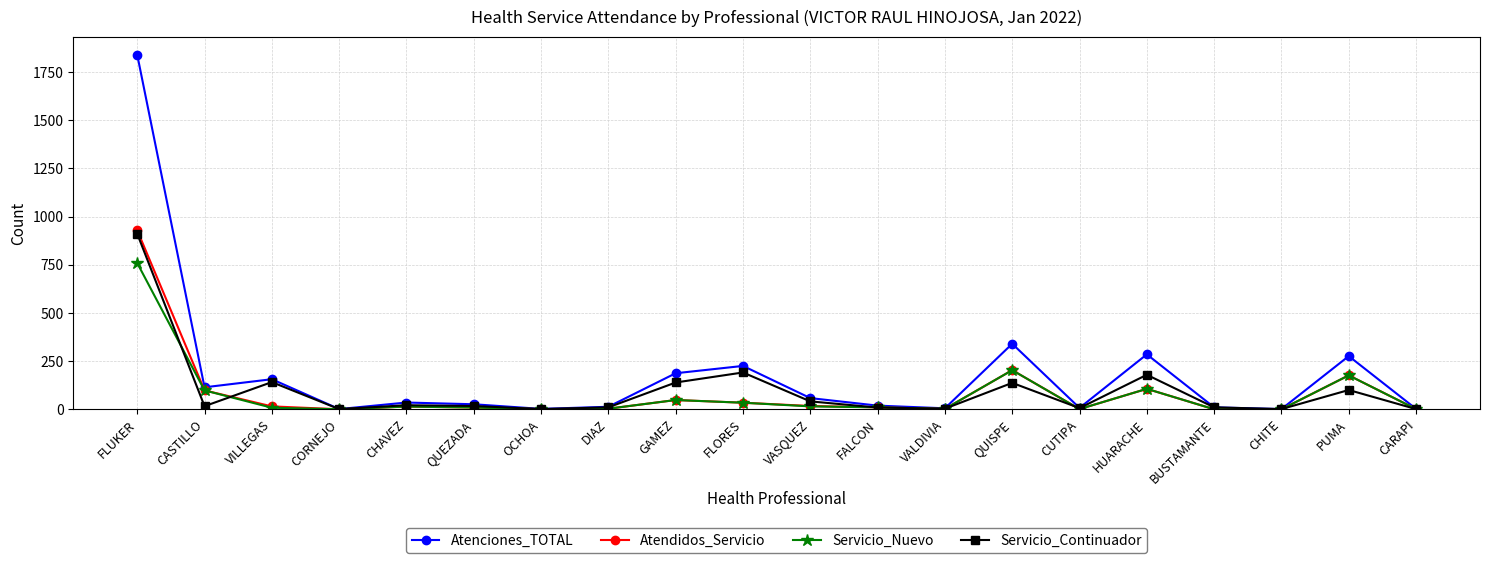

Which series has the largest range (max minus min)?

Atenciones_TOTAL